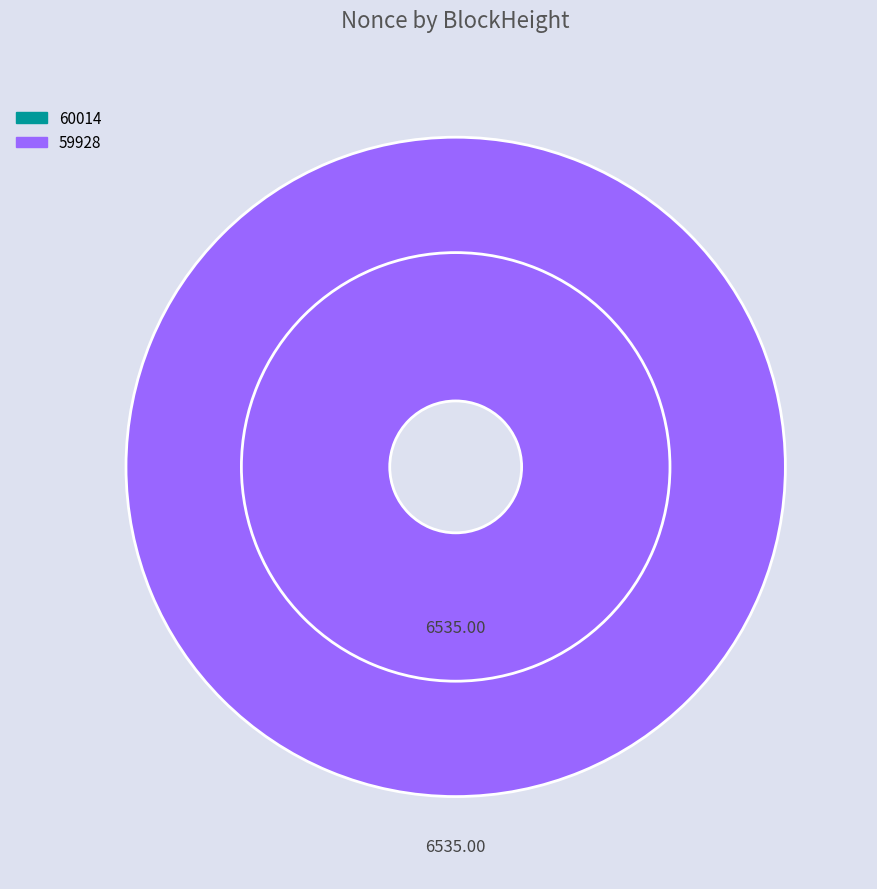

Combined, do 60014 and 59928 account for over 50%?

Yes